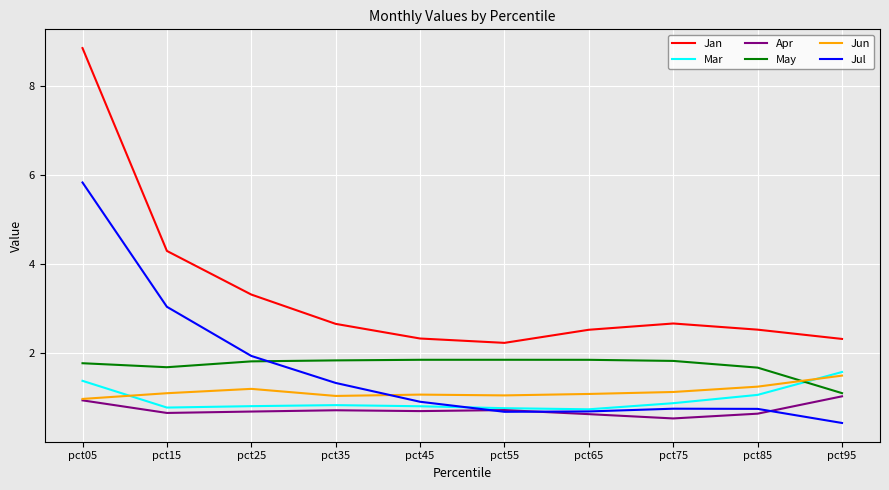

True or false: Apr has a value of 1.0 at pct45.

False